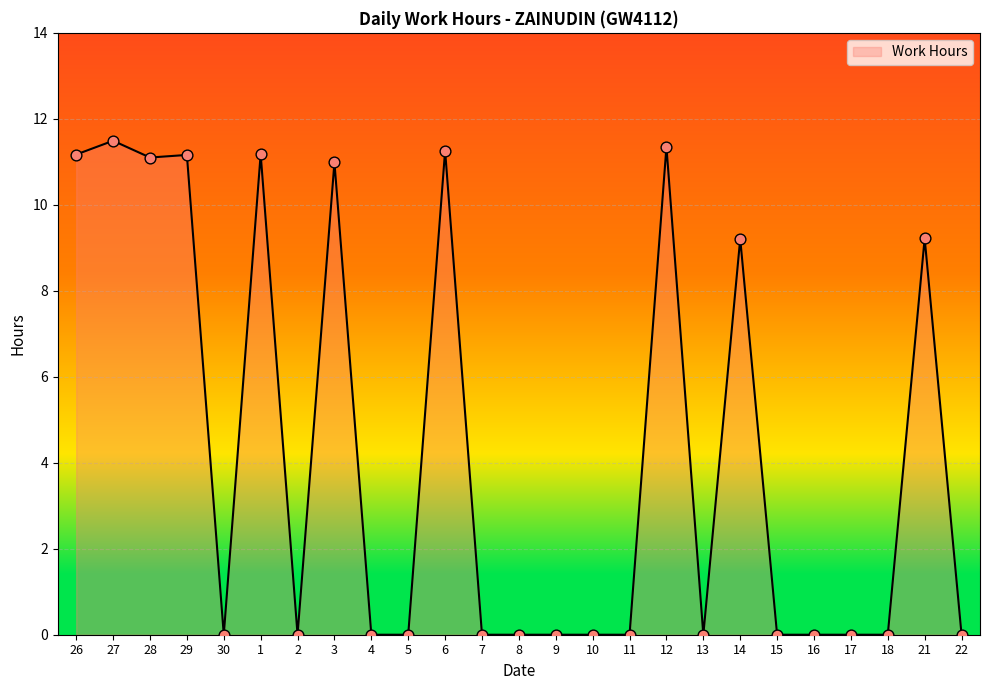

Between 9 and 28, which is larger?

28